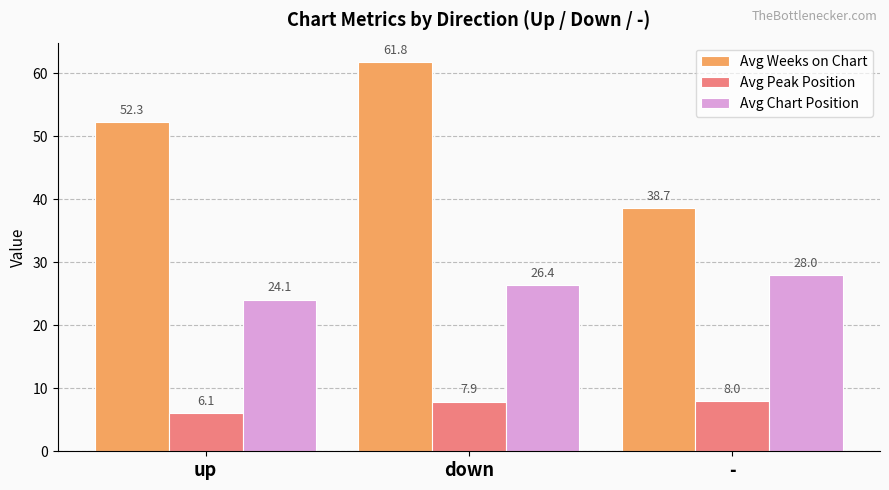

Rank the series by their average value, from highest to lowest.

Avg Weeks on Chart, Avg Chart Position, Avg Peak Position